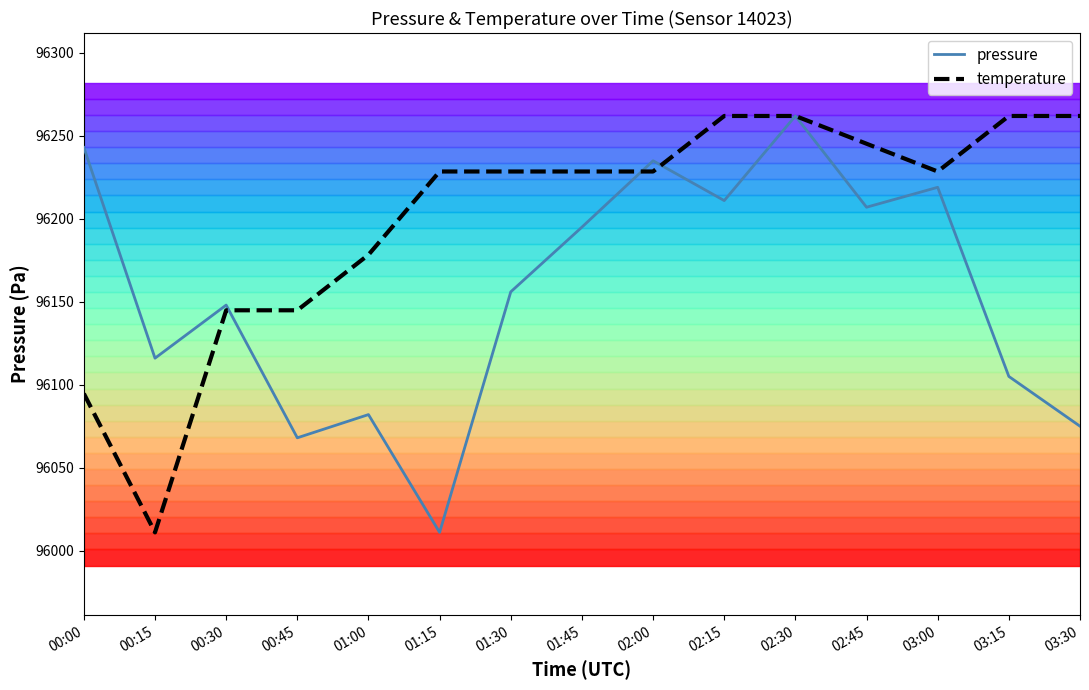

What is the difference between the maximum and minimum values in the temperature series?

251.0